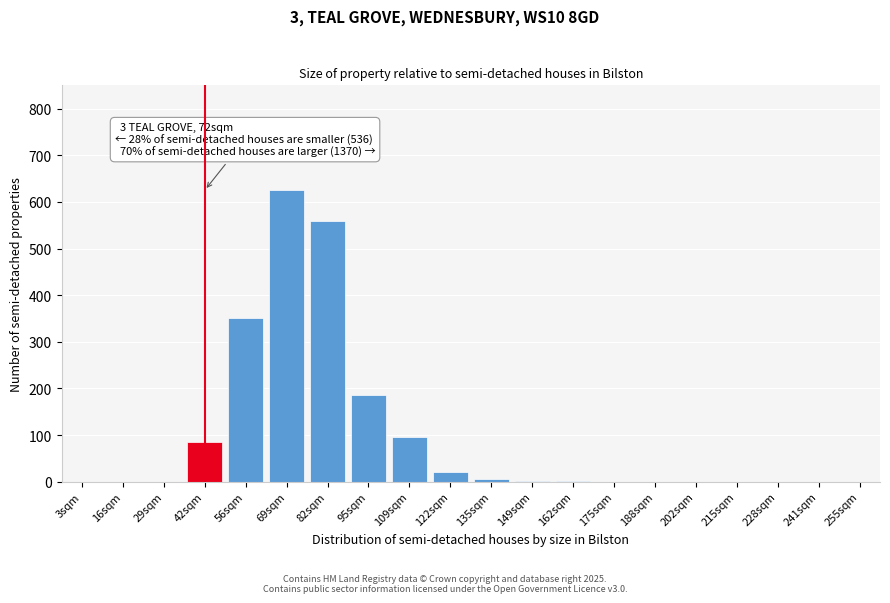

What is the maximum value shown in the chart?

625